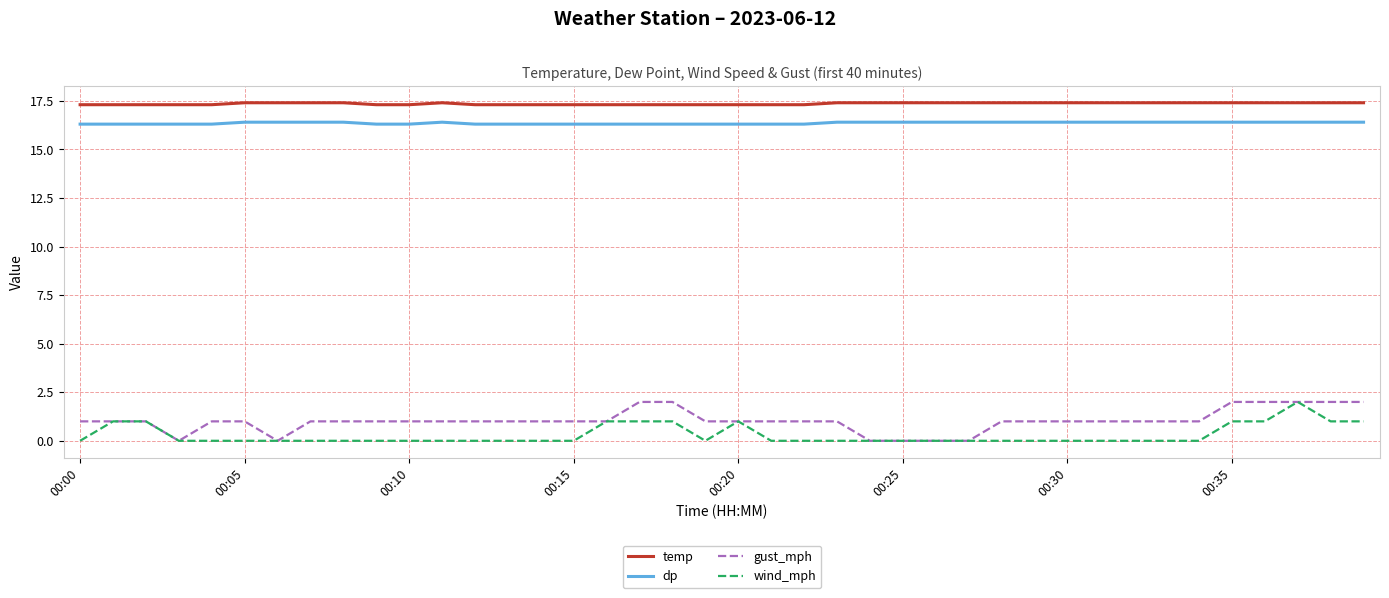

What is the lowest value of the temp series?

17.3